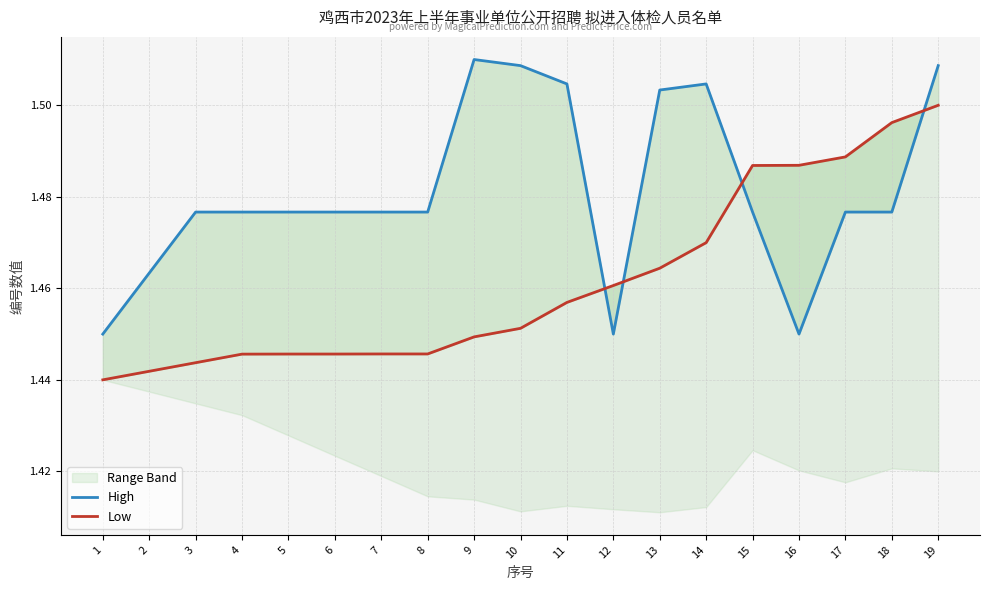

What is the lowest value of the Low series?

1.4